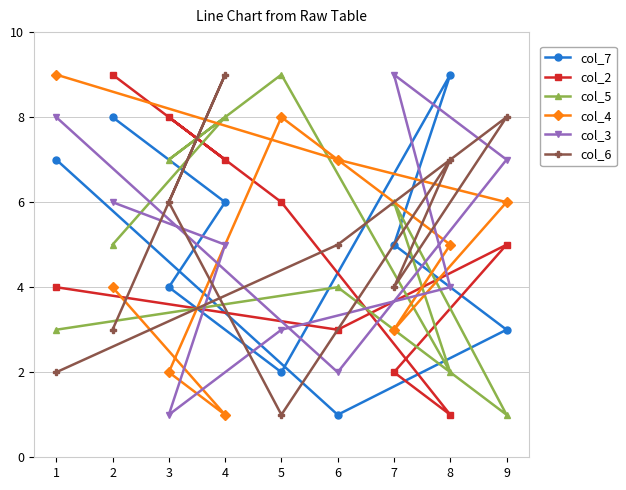

At which category is the sum across all series the highest?

4